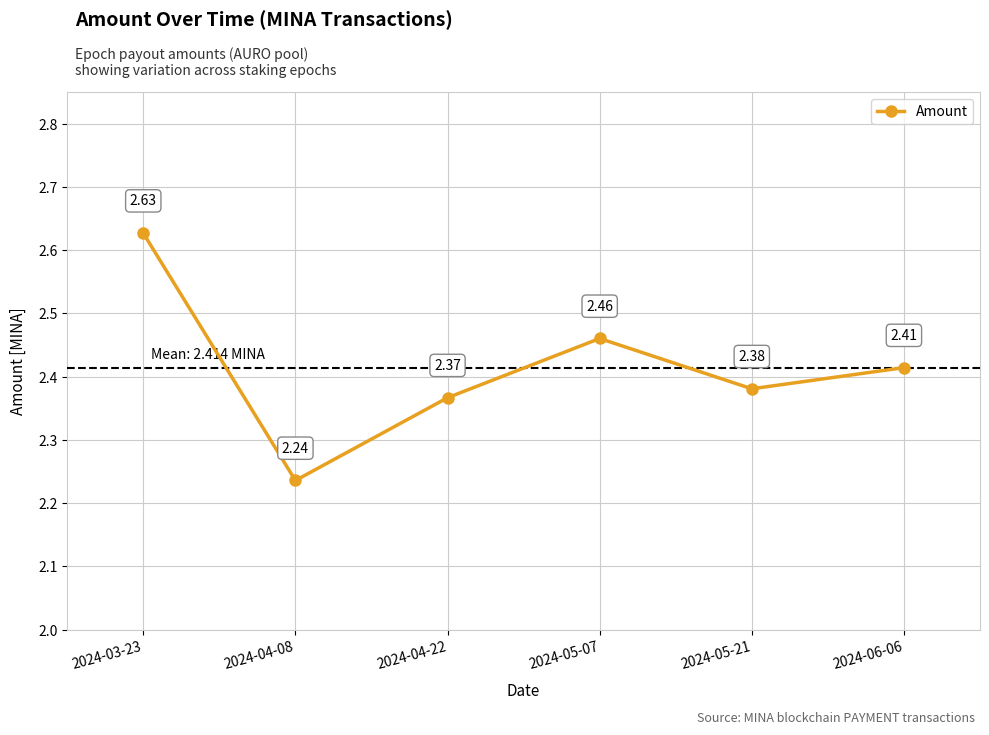

Where is the first local maximum?

2024-05-07